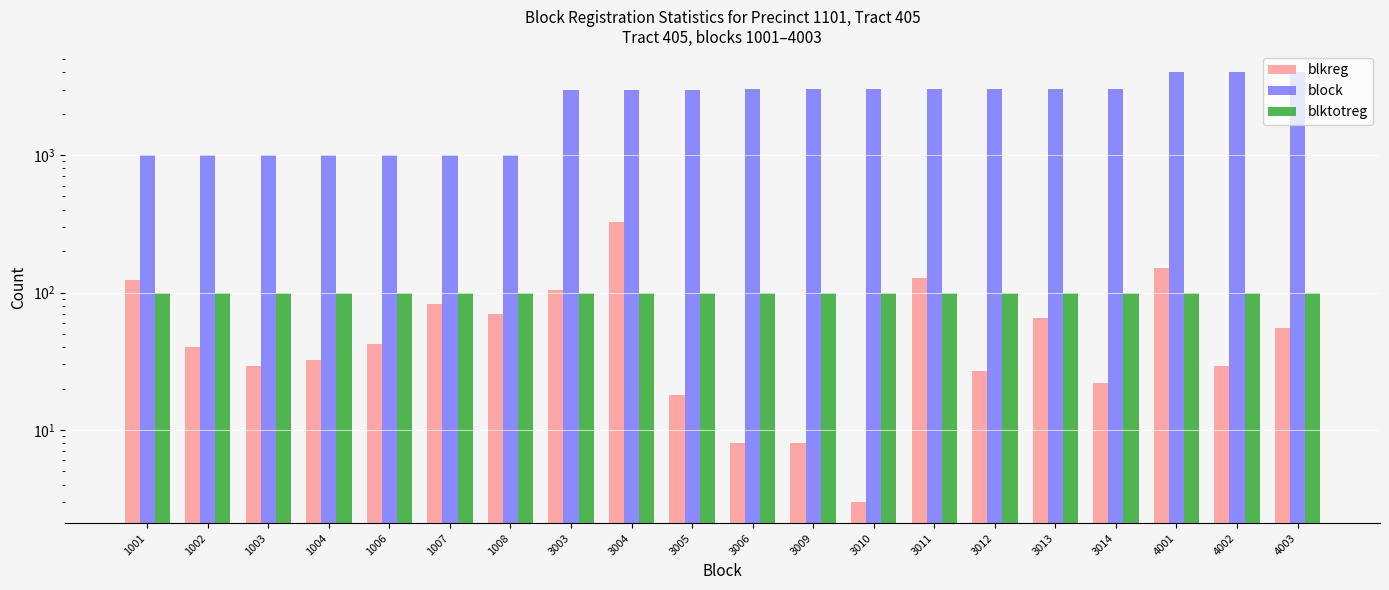

What is the value of the blktotreg bar at the 2nd from the left?

100